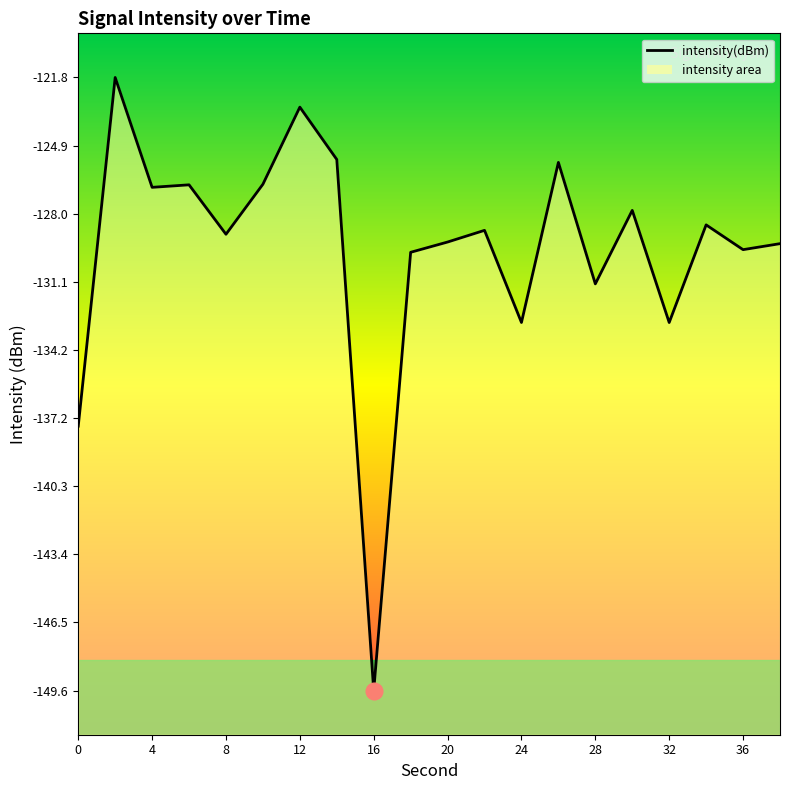

Is it true that the value at 8 is -128.9?

True